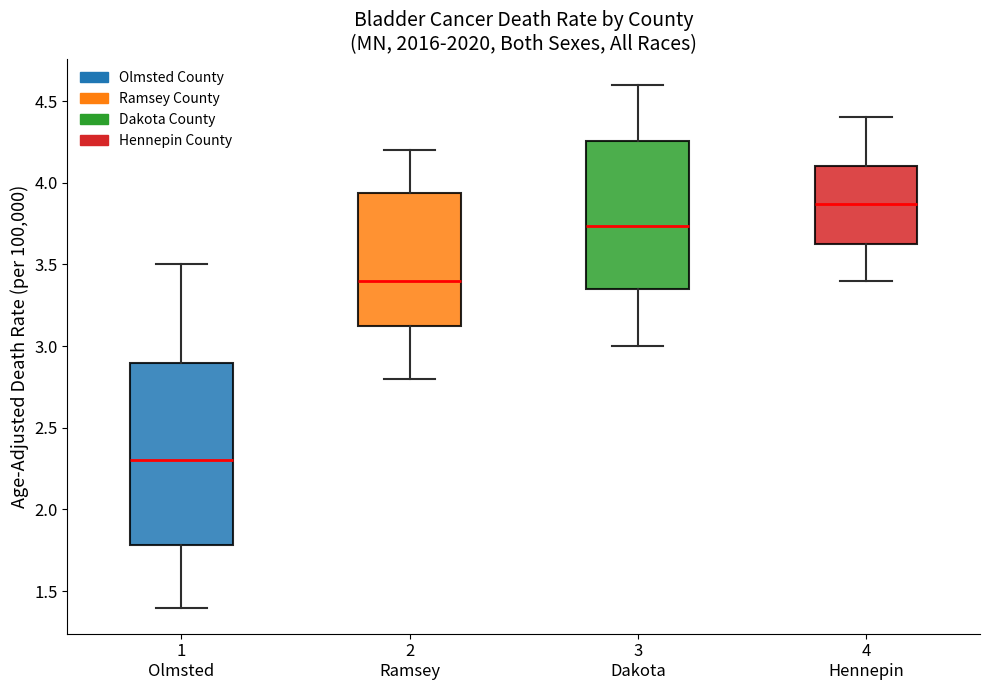

Reading left to right, transcribe this box plot: for each box, give where its median line is, the range the box spans, and where its two whiskers end, as read against the y-axis. The values are not printed on the chart, so give them approximately, as read against the axis.

1 Olmsted: median 2.30, box 1.80 to 2.90, whiskers 1.40 to 3.50
2 Ramsey: median 3.40, box 3.10 to 3.95, whiskers 2.80 to 4.20
3 Dakota: median 3.75, box 3.35 to 4.25, whiskers 3.00 to 4.60
4 Hennepin: median 3.85, box 3.65 to 4.10, whiskers 3.40 to 4.40